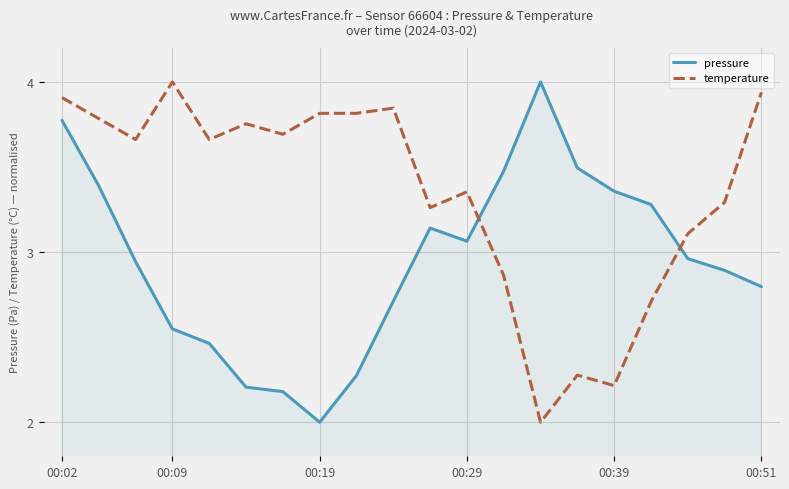

Which series has the largest total across all categories?

temperature